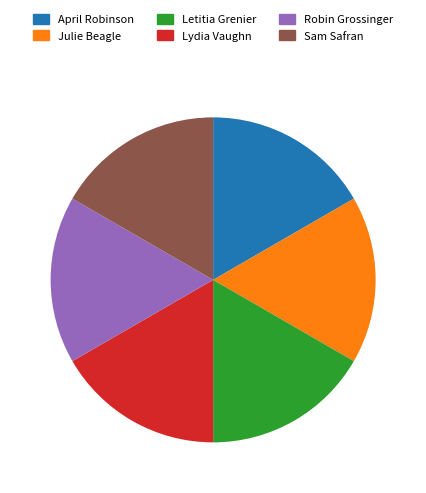

Does April Robinson represent more than half of the total?

No